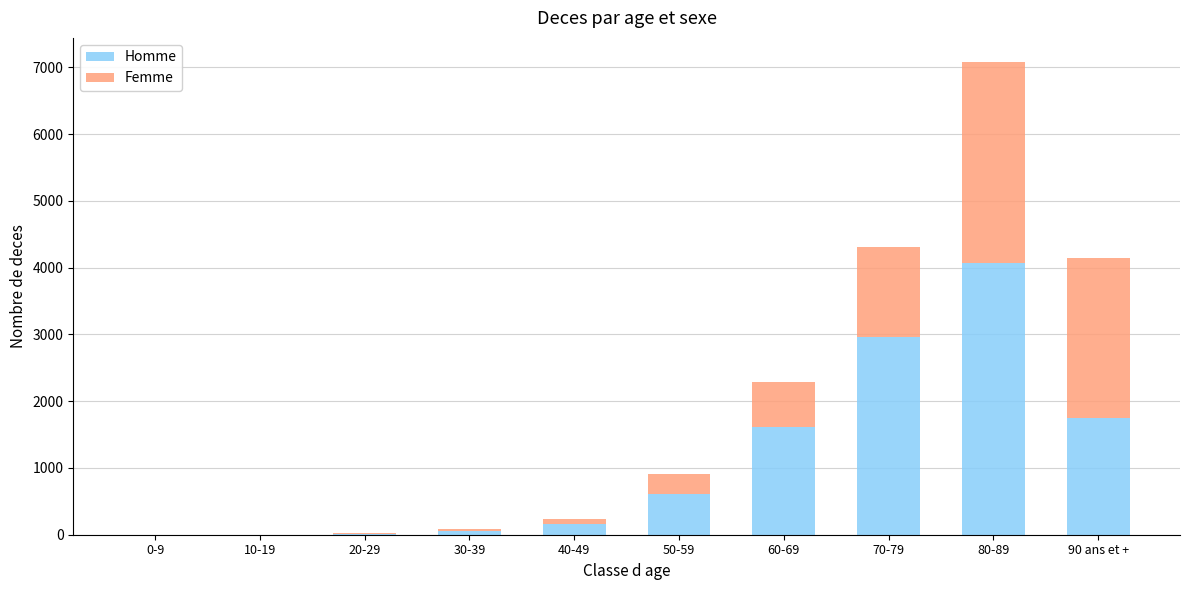

What is the highest value of the Homme series?

4075